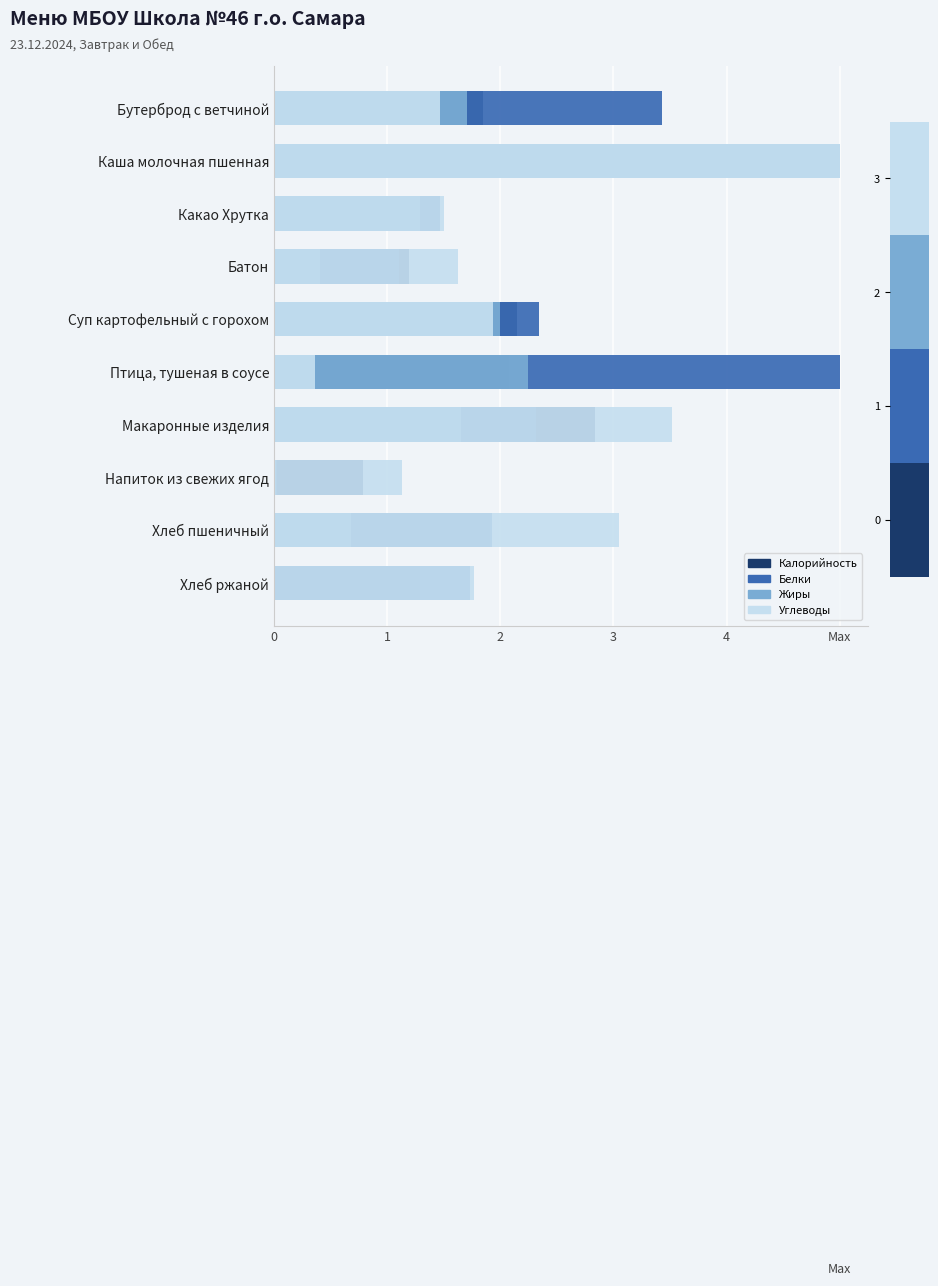

Count the number of data series in this chart.

4